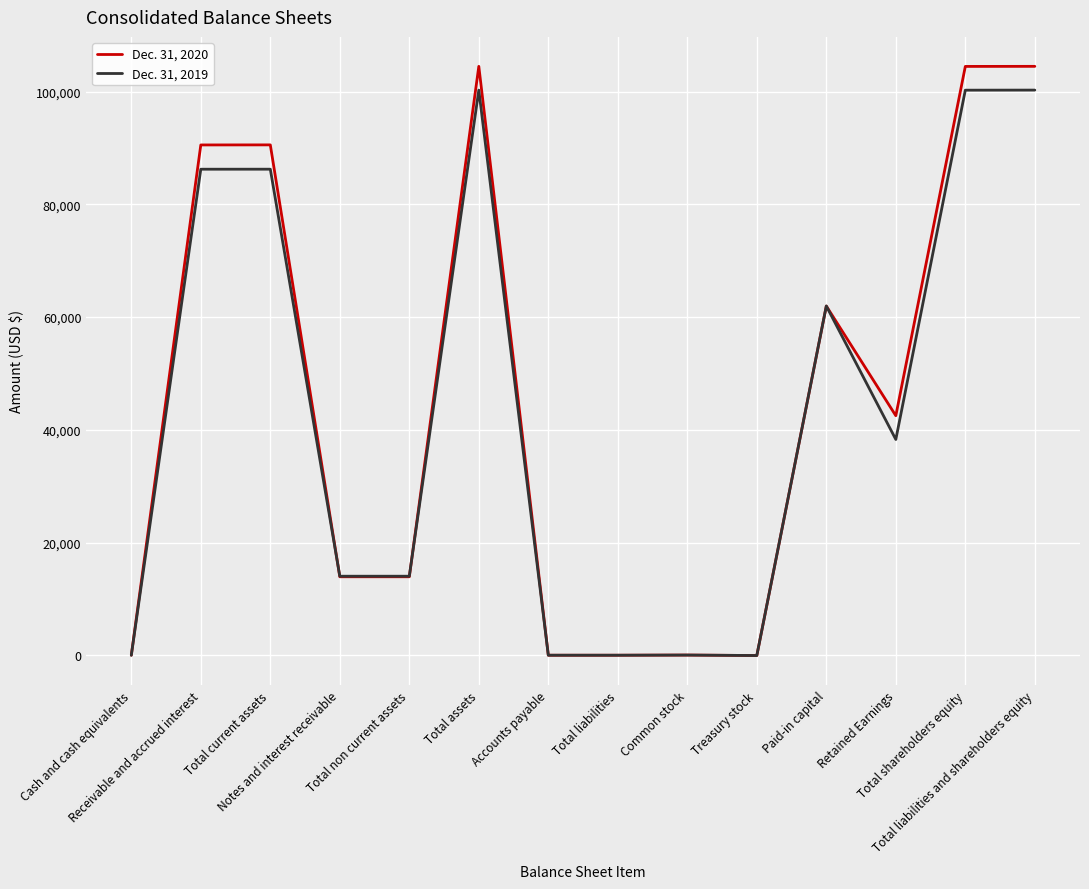

What is the maximum value for Dec. 31, 2020?

104468